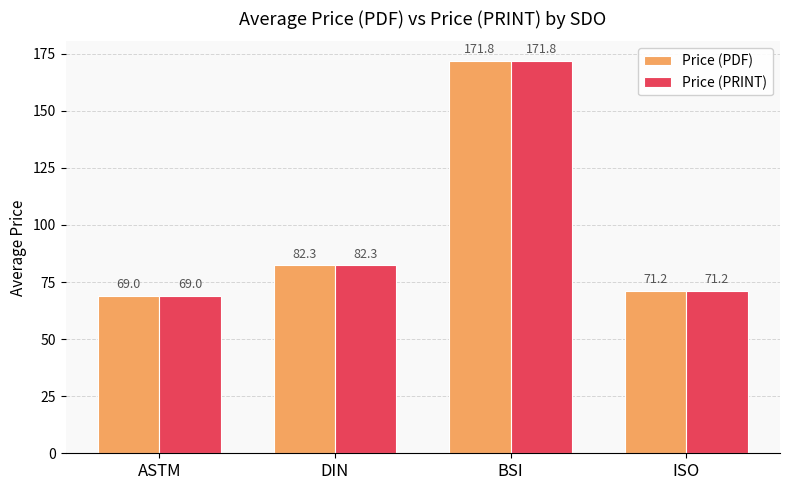

How many data points in Price (PRINT) are above 82?

2